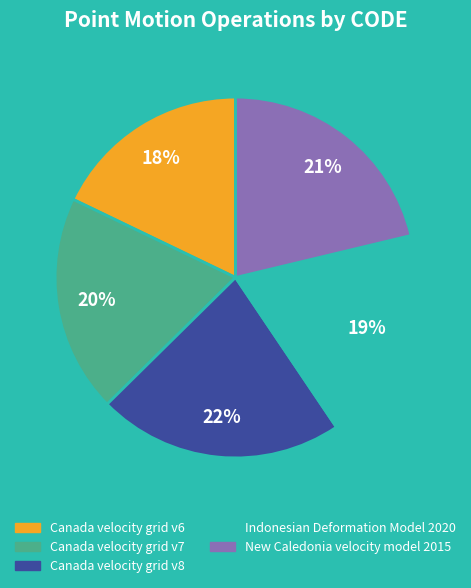

Between Indonesian Deformation Model 2020 and New Caledonia velocity model 2015, which is larger?

New Caledonia velocity model 2015